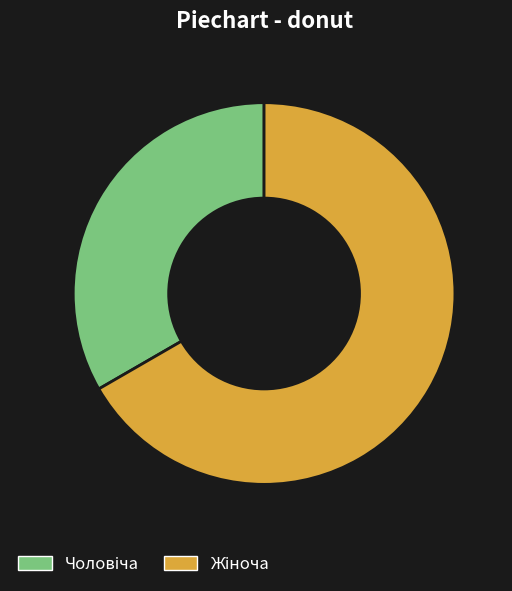

Is there any slice that represents more than half of the pie?

Yes